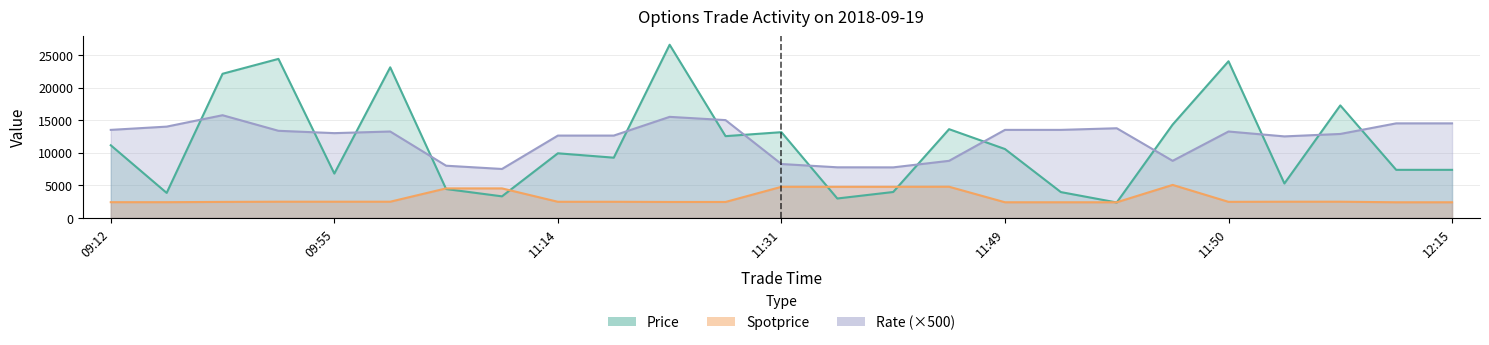

Which series has the largest total across all categories?

Rate